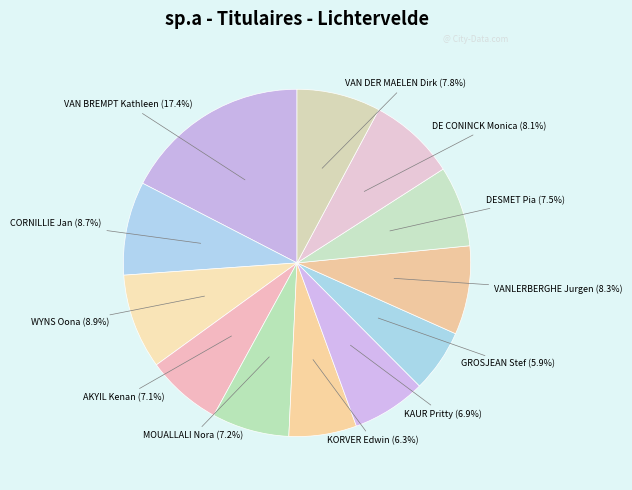

How many slices are in this pie chart?

12